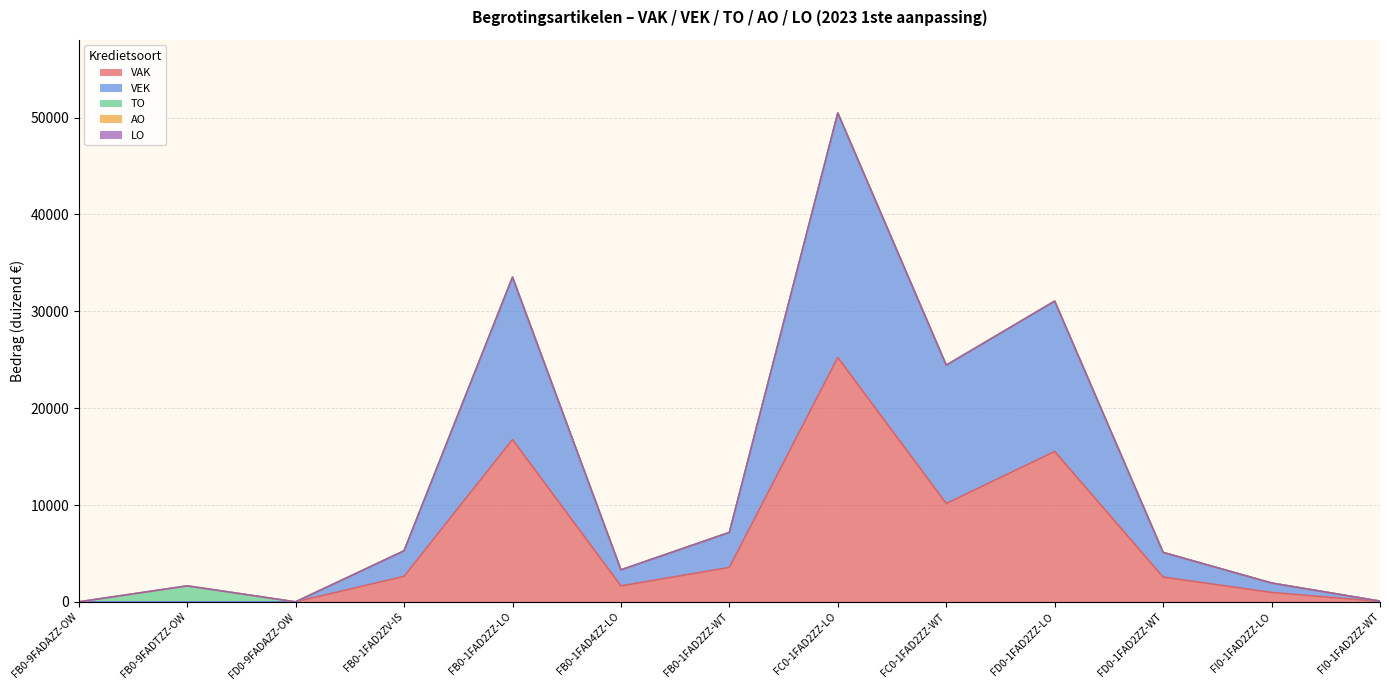

The VAK series shows 8941 at FC0-1FAD2ZZ-LO. True or false?

False